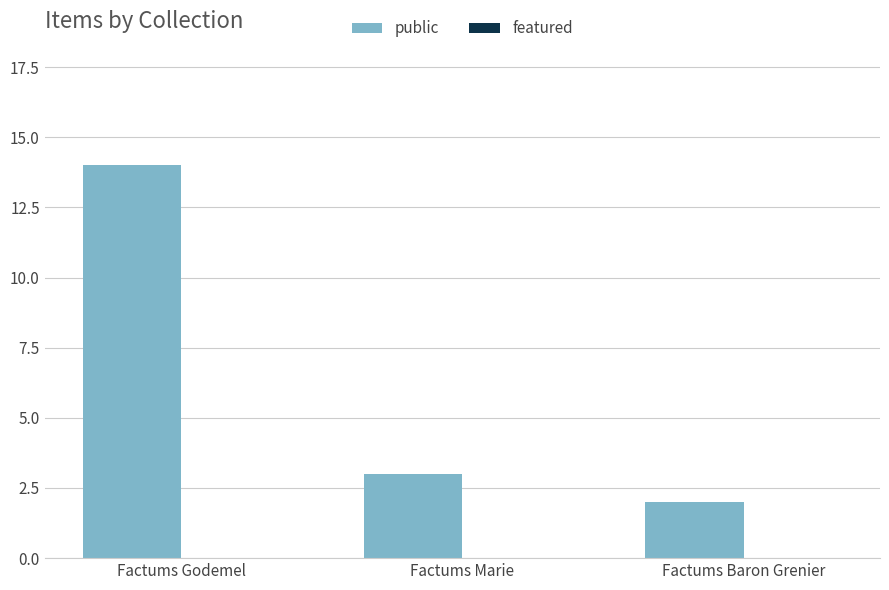

The value at Factums Baron Grenier is 3. True or false?

False